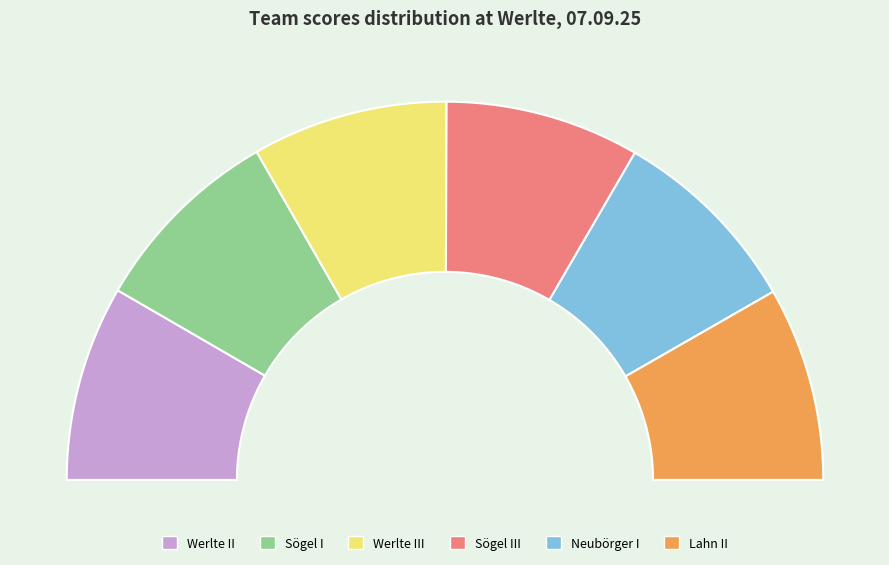

Combined, do Sögel III and Neubörger I account for over 50%?

No